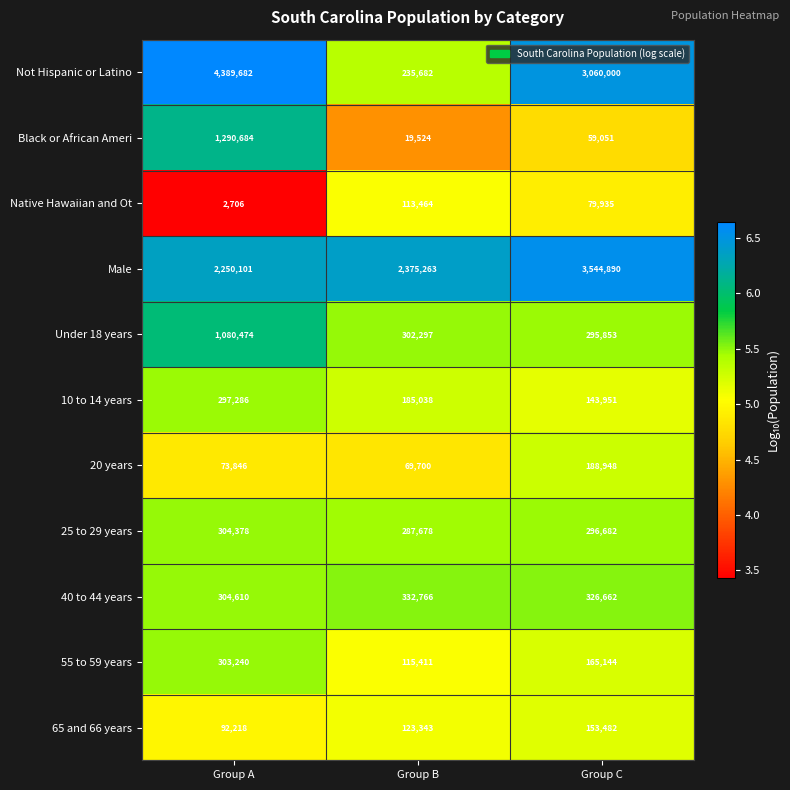

Which series has the widest spread of values?

Not Hispanic or Latino